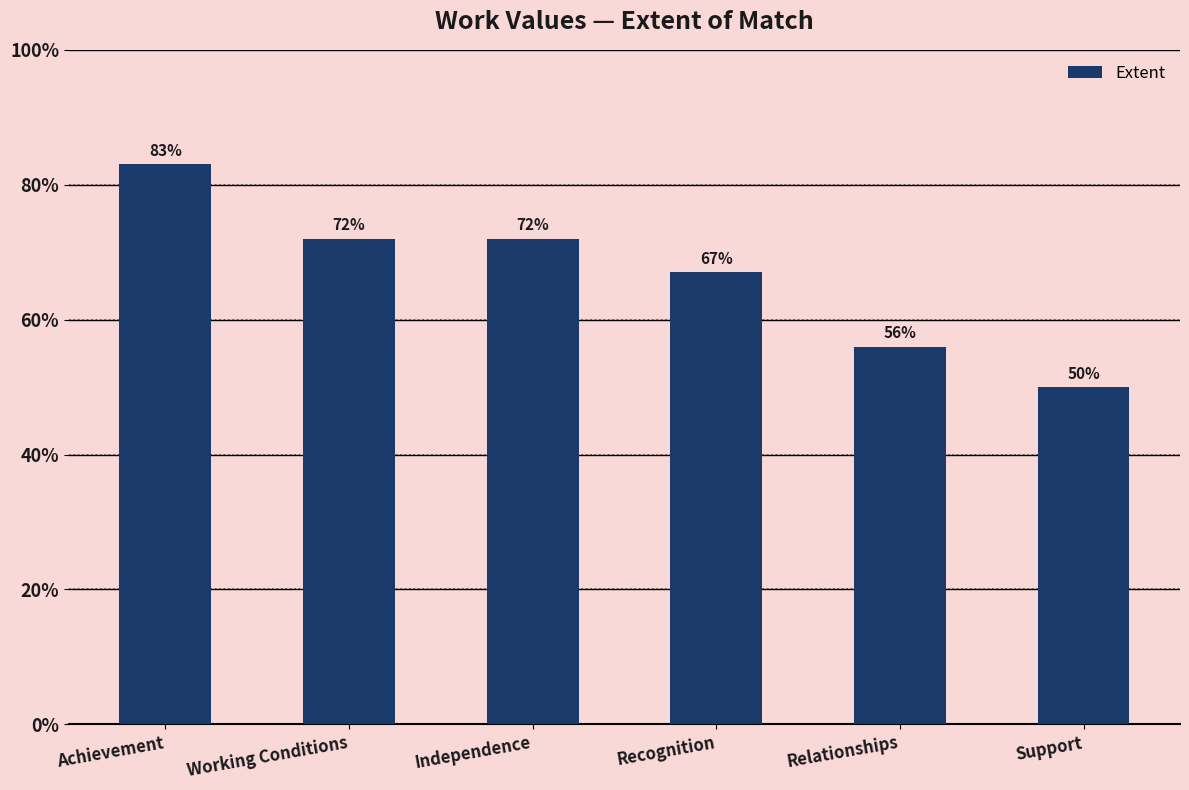

Reading left to right, list all the values displayed in this chart.

83	72	72	67	56	50